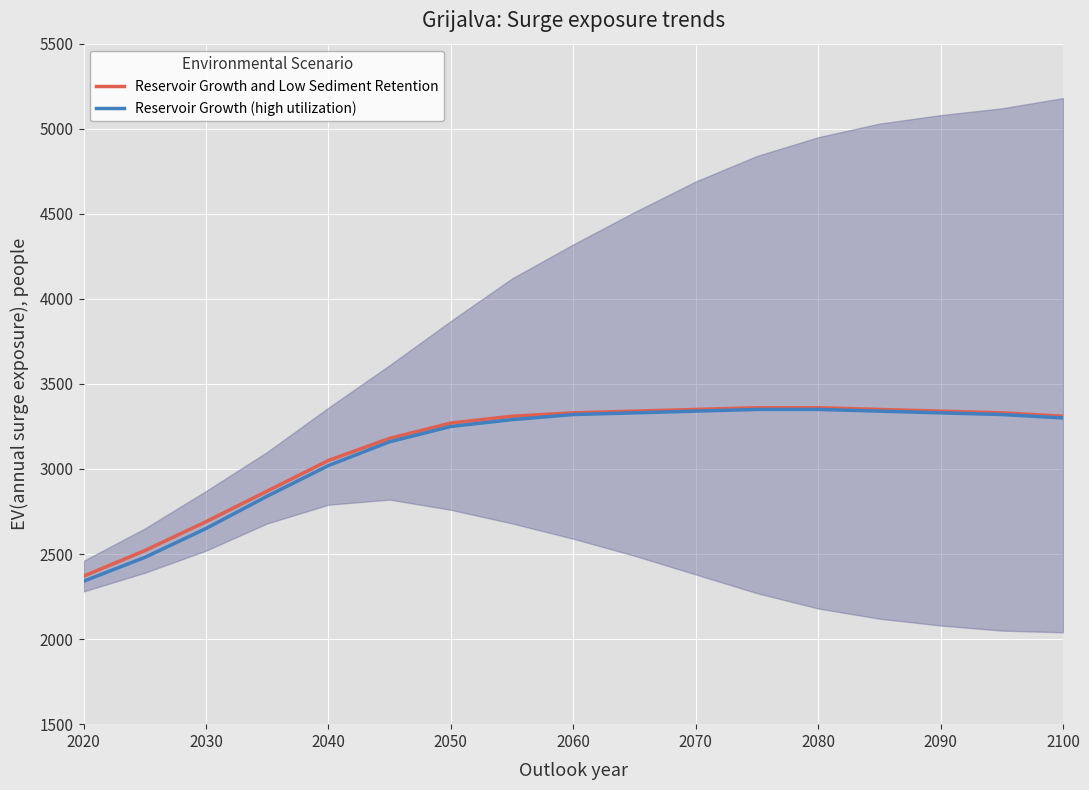

The value of Reservoir Growth and Low Sediment Retention at 2080 is 3360. True or false?

True